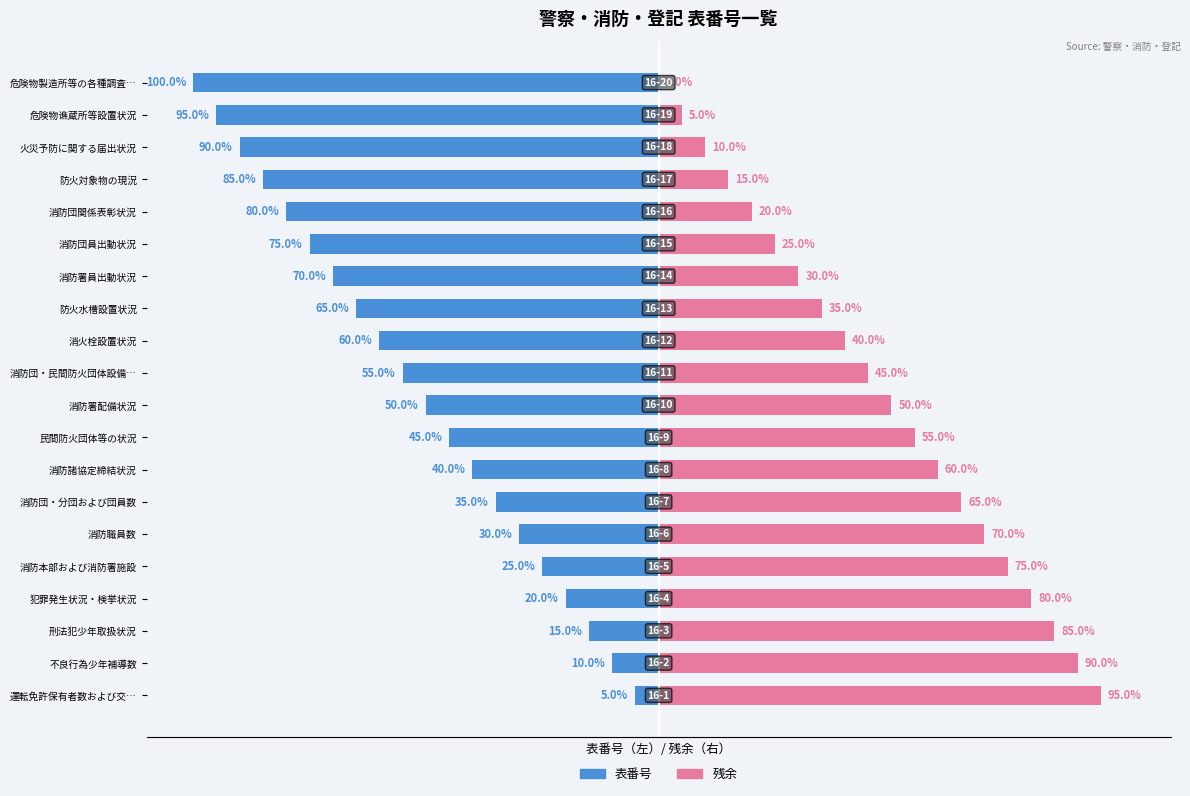

Count the number of categories in the chart.

20